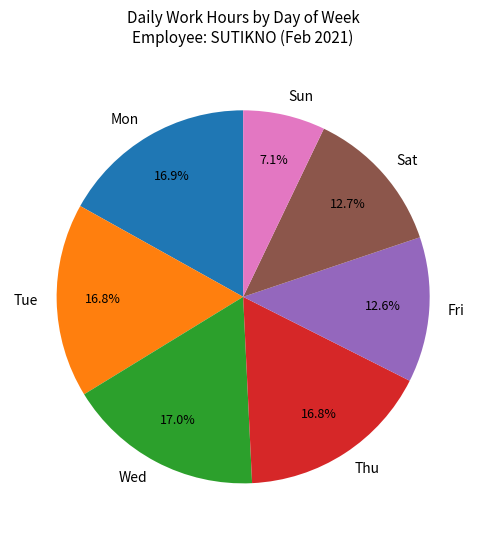

Does Wed represent more than half of the total?

No